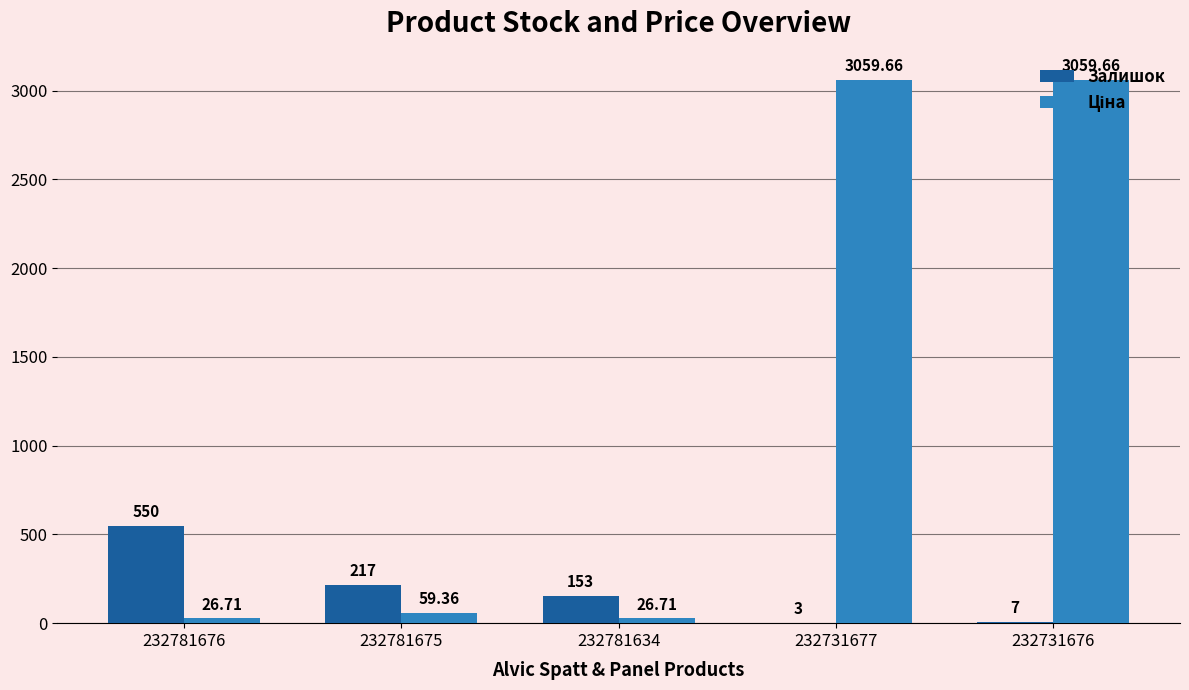

What is the sum of all Залишок values?

930.0